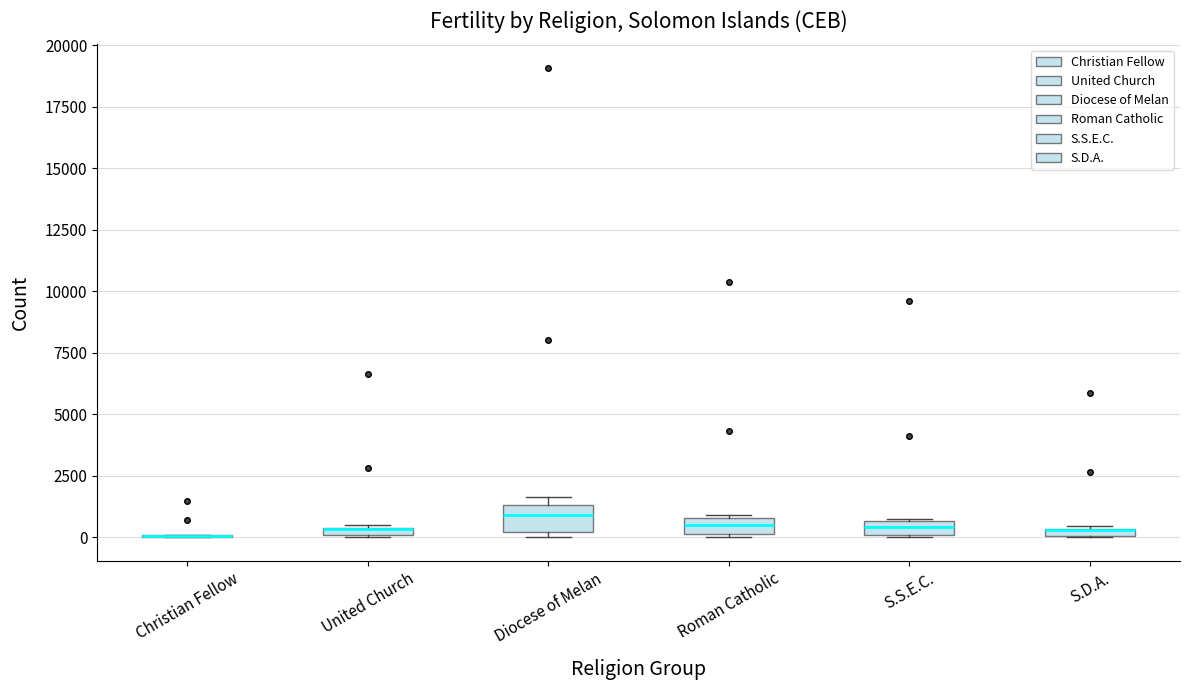

Where is the upper edge of the box for United Church on the y-axis? The values are not printed on the chart, so give them approximately, as read against the axis.

500